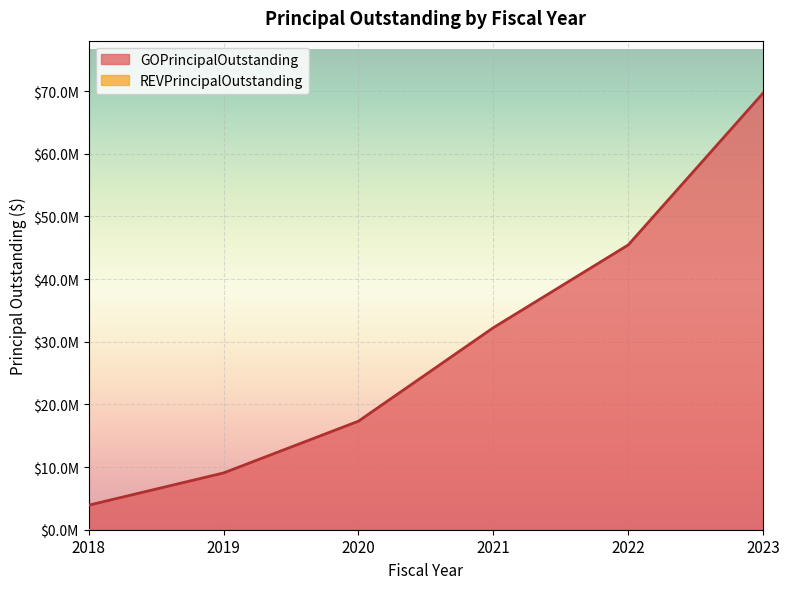

The value at 2018 is 5379592. True or false?

False